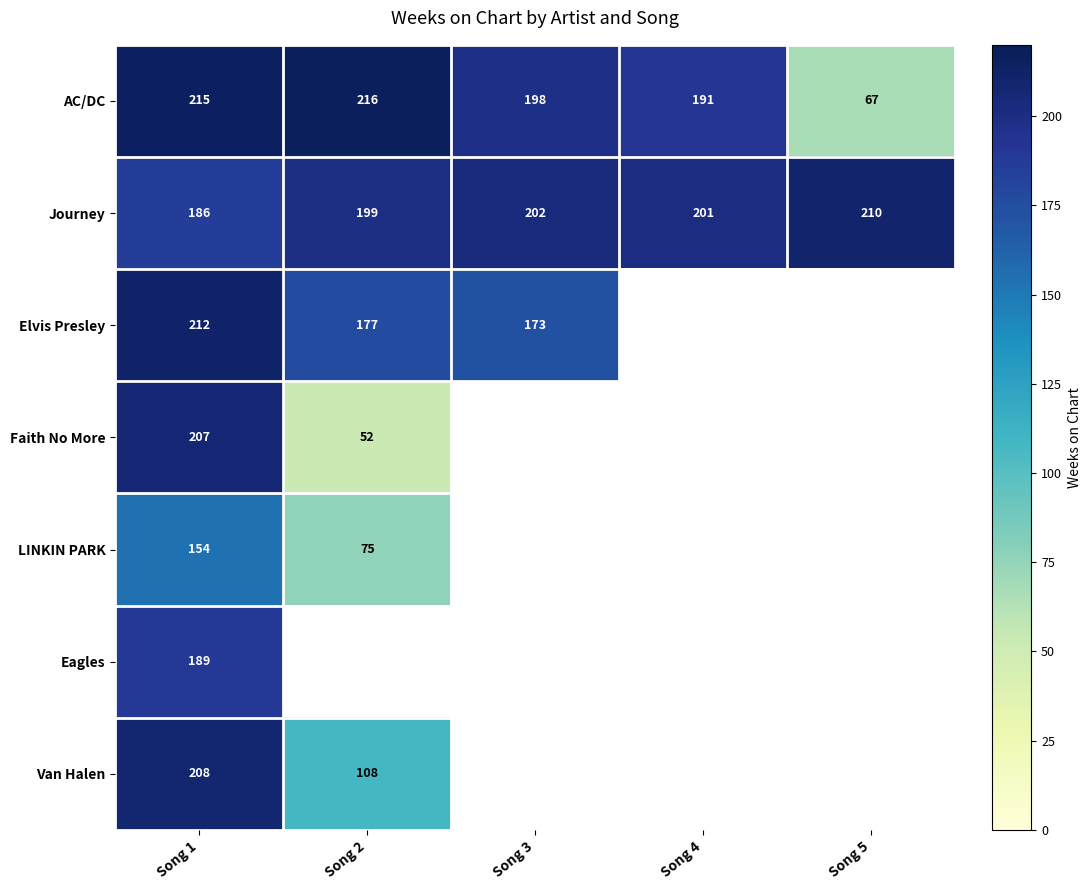

Which has a higher value, Song 1 or Song 3?

Song 1